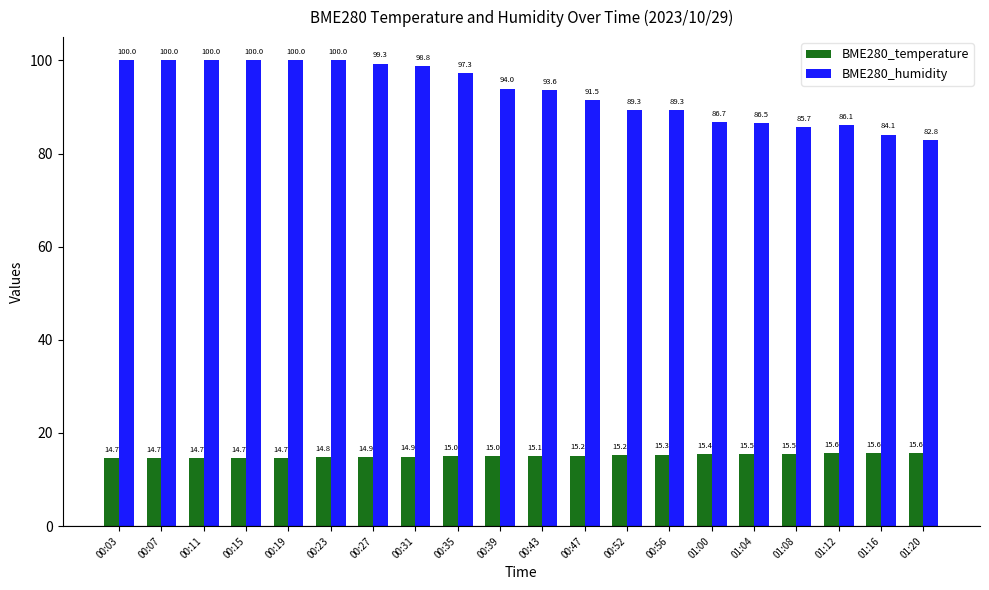

Which series has the largest range (max minus min)?

BME280_humidity